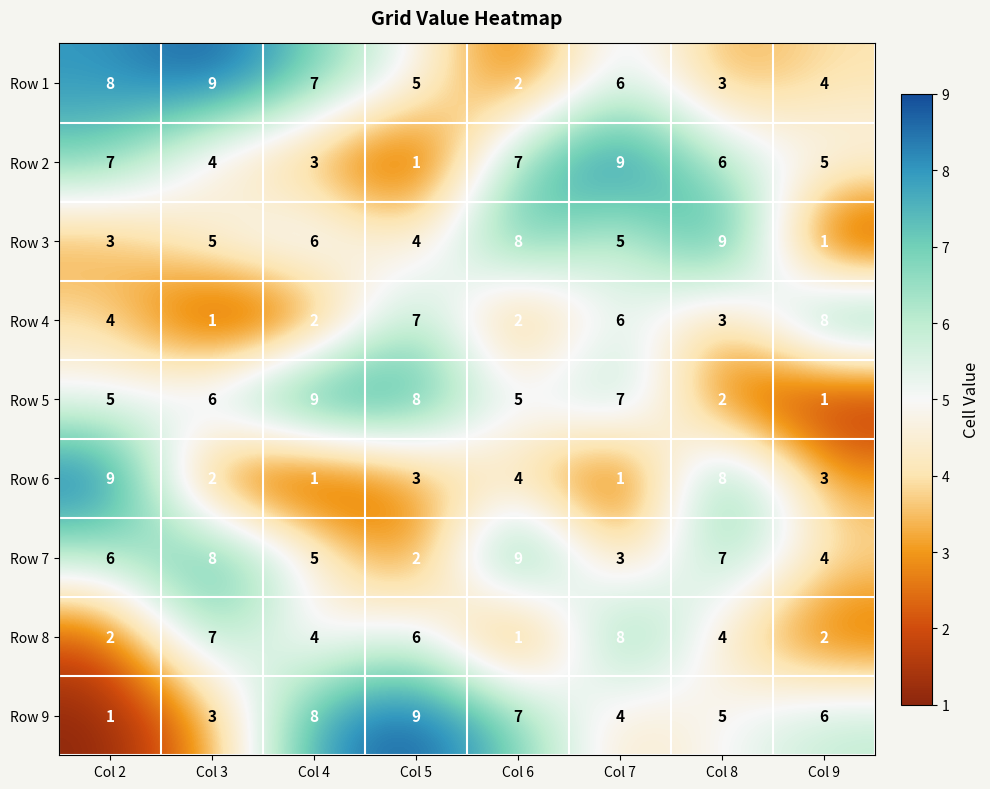

What is the difference between the highest and lowest values at Col 9?

7